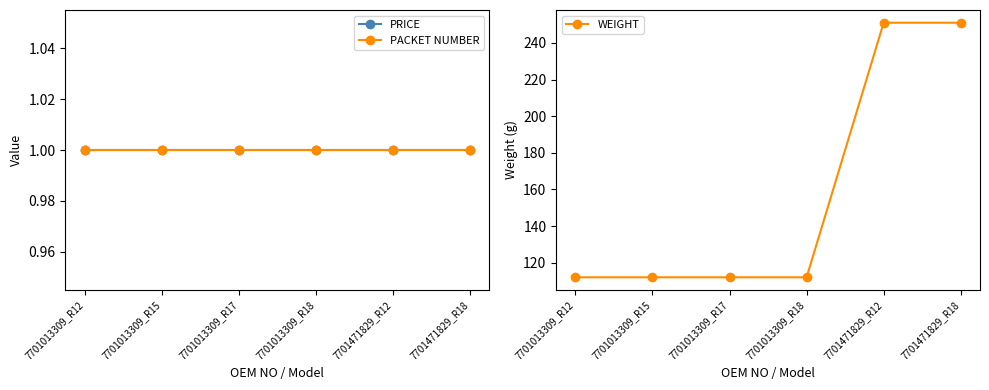

Between 7701013309_R12 and 7701013309_R18, which is larger?

7701013309_R12